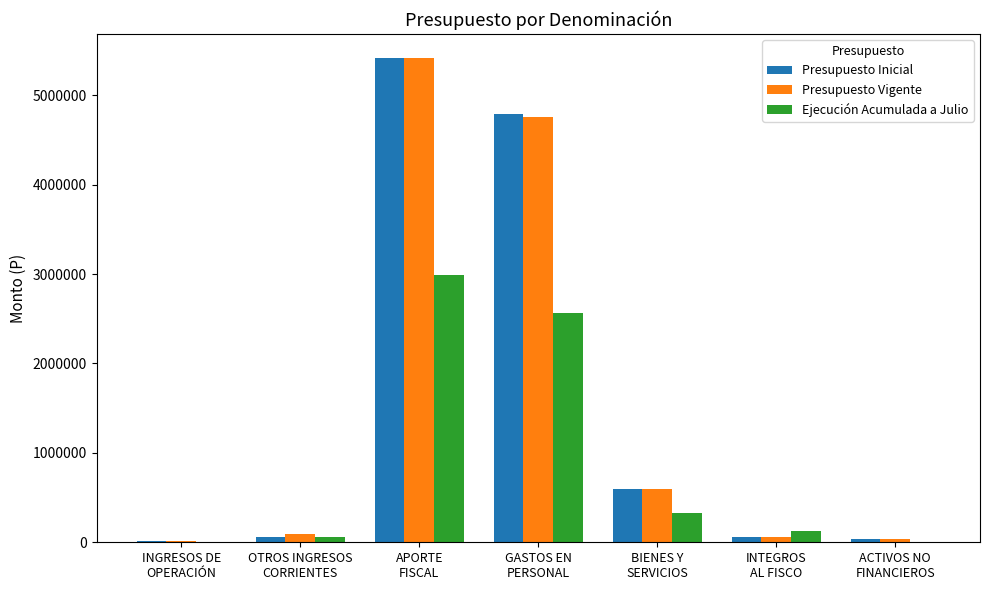

What is the maximum value shown in the chart?

5413787